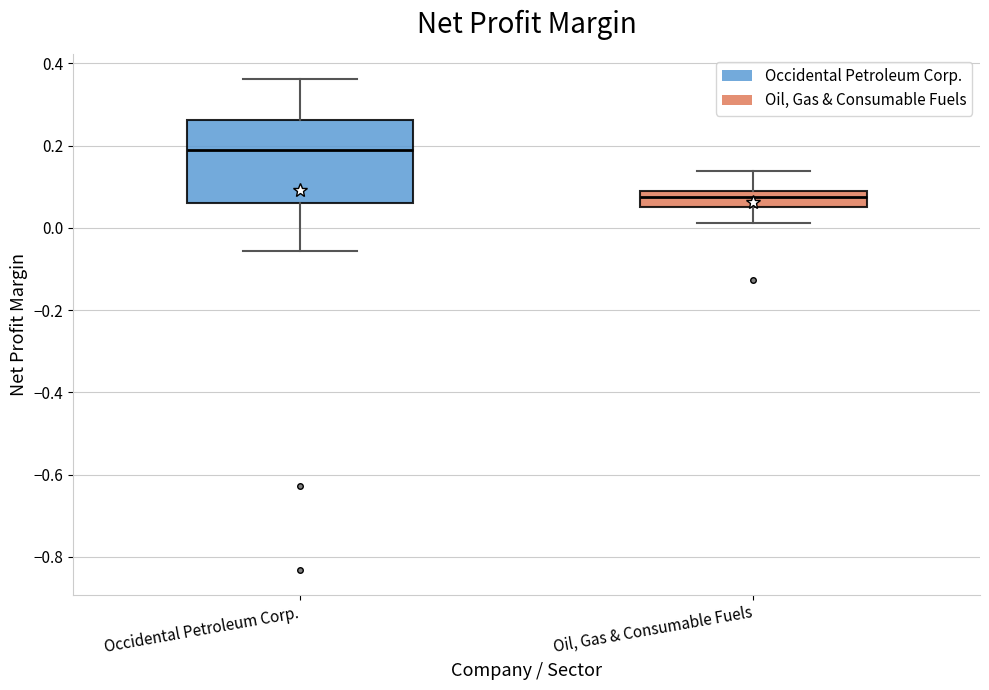

Which box has the lowest median line?

Oil, Gas & Consumable Fuels